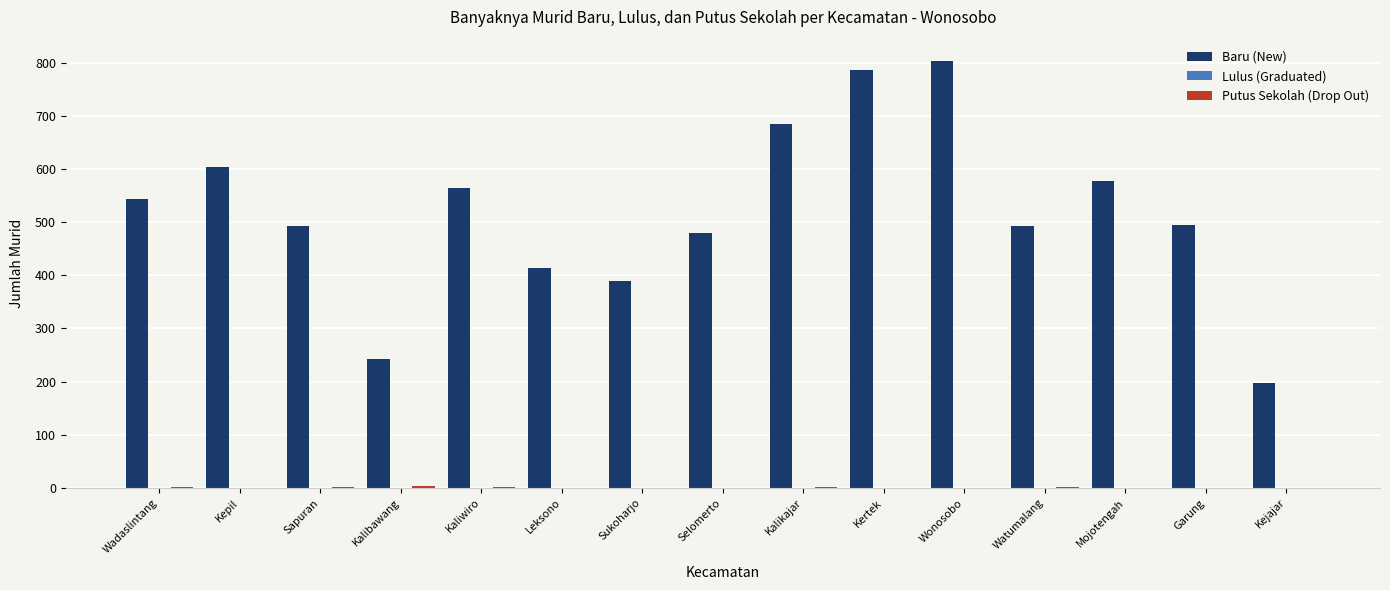

What is the maximum value shown in the chart?

803